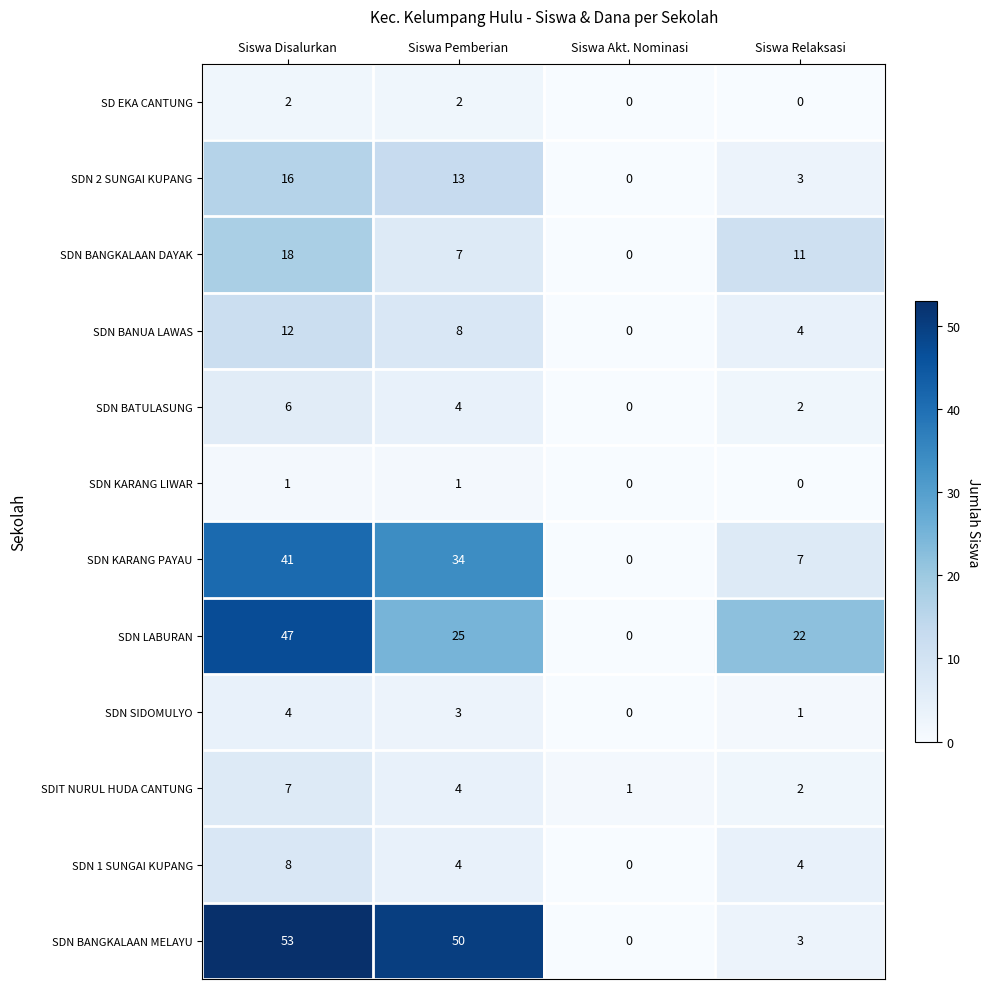

True or false: SDIT NURUL HUDA CANTUNG has a value of 4 at Siswa Disalurkan.

False